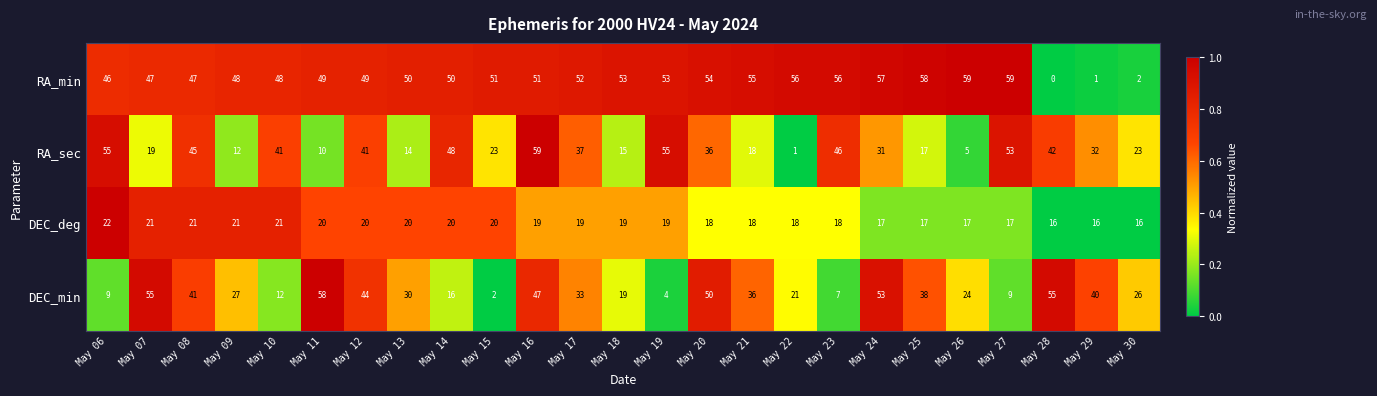

What is the difference between the maximum and minimum values in the RA_min series?

59